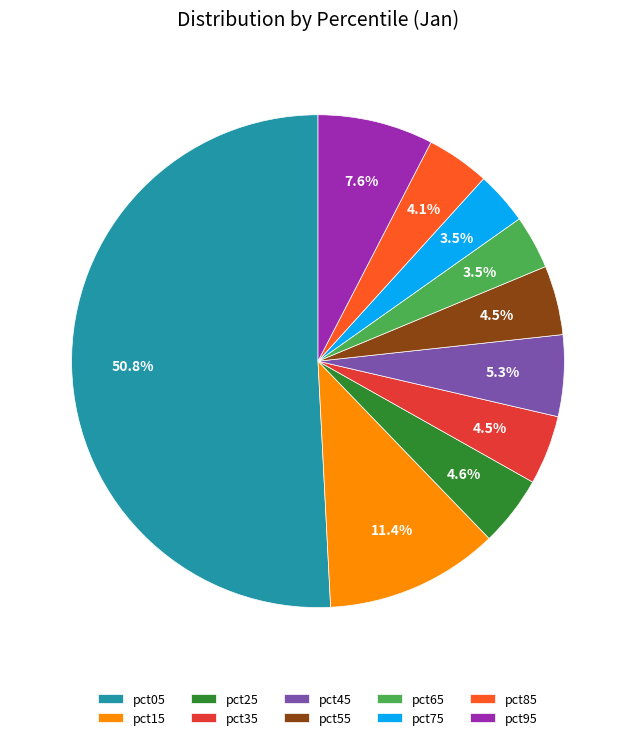

Which category has the biggest portion of the pie?

pct05